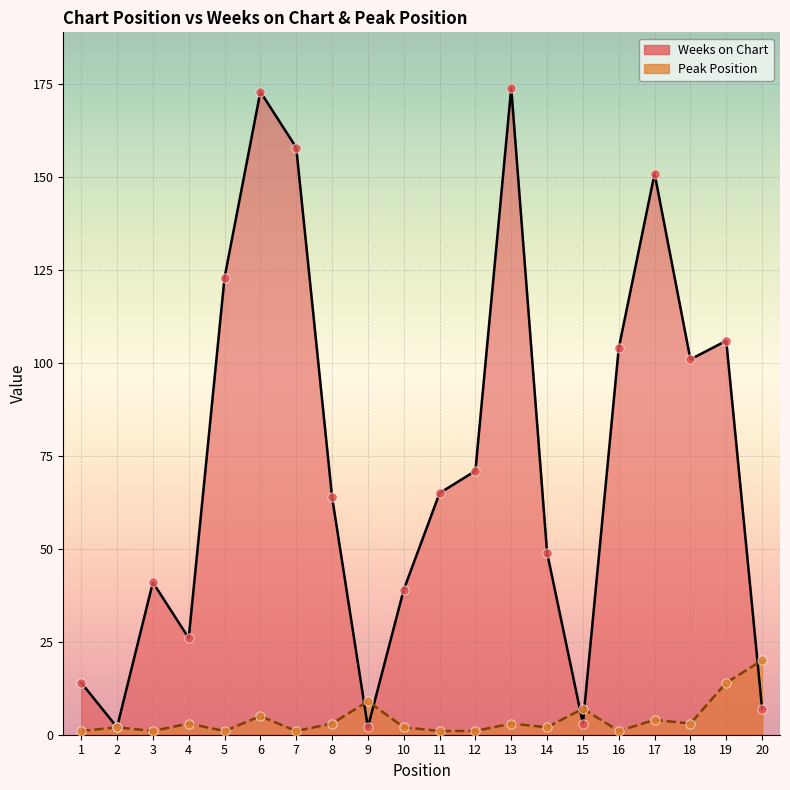

Which series has the largest Y range (max minus min)?

Weeks on Chart